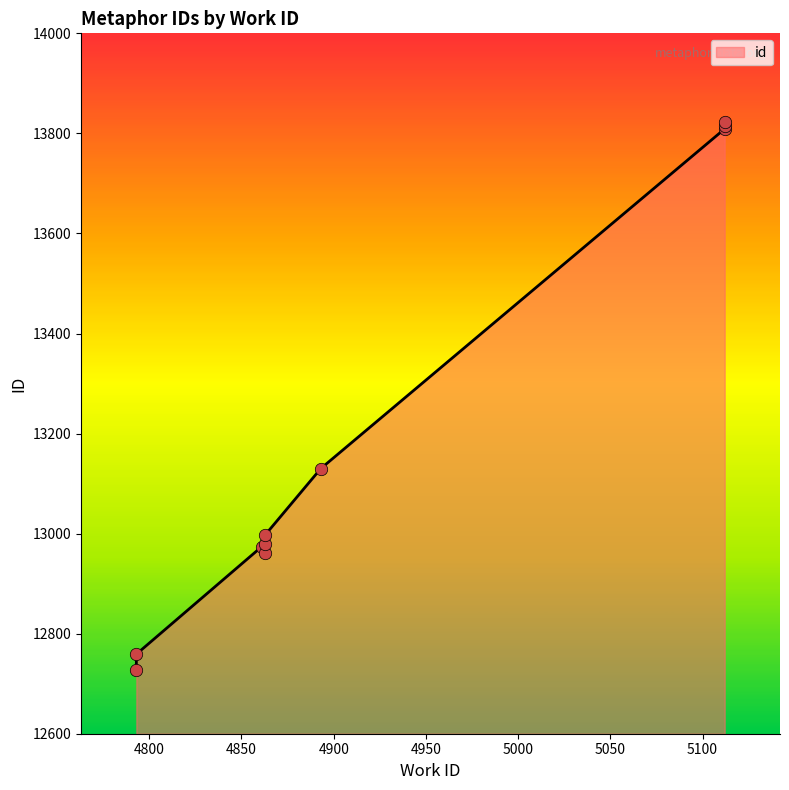

What is the ratio of the value at 5112 to the value at 4793?

1.1